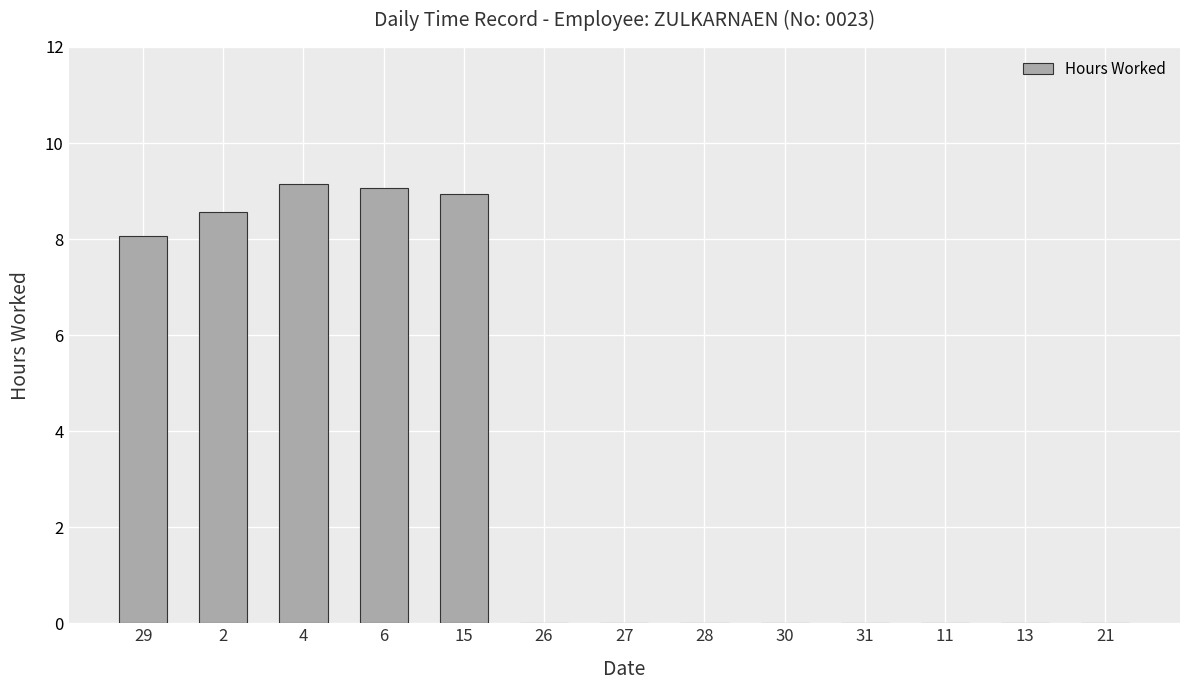

Reading left to right, extract all data points from this chart.

8.1	8.6	9.2	9.1	8.9	0.0	0.0	0.0	0.0	0.0	0.0	0.0	0.0